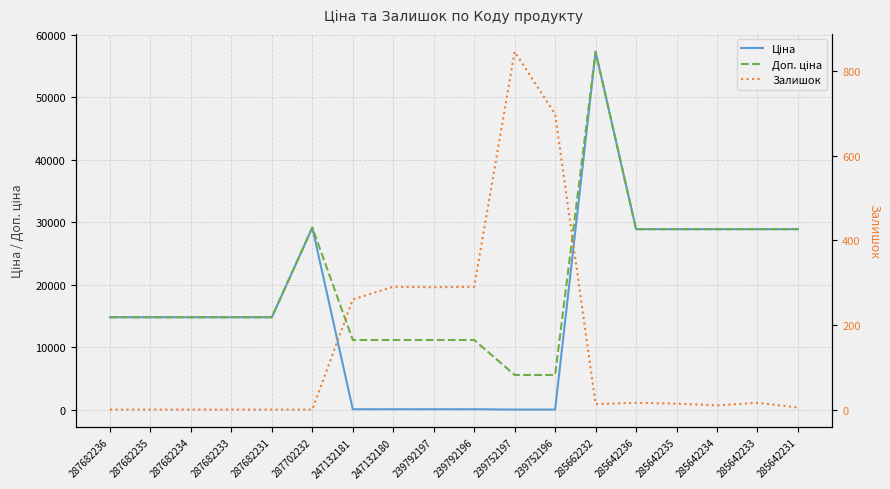

What is the maximum value shown in the chart?

57258.0